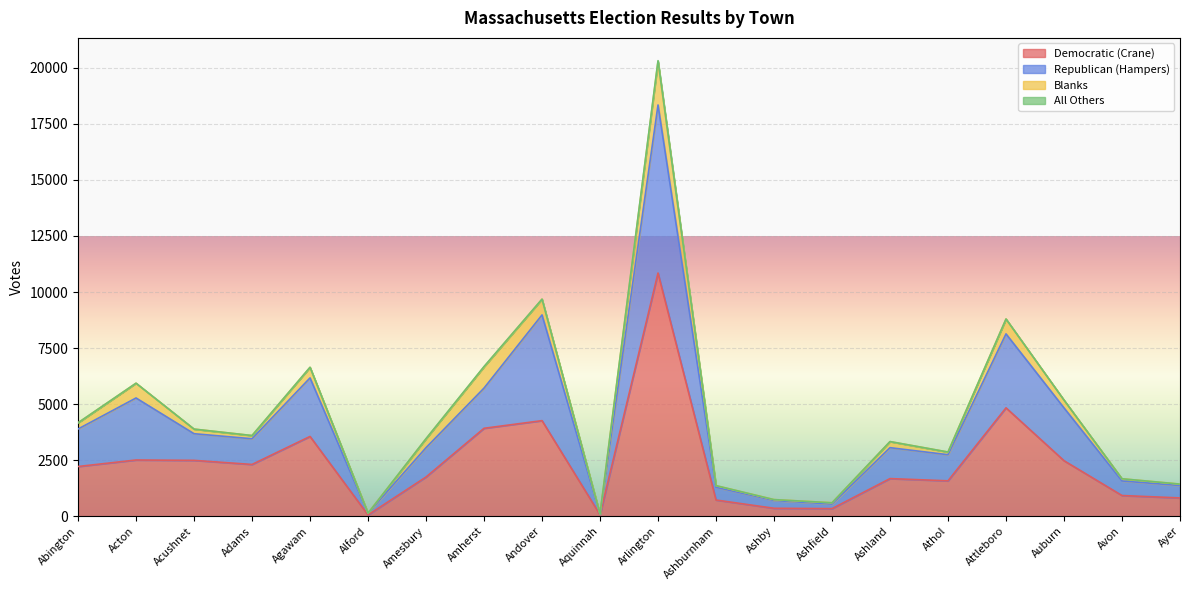

Which category has the lowest value in the Democratic (Crane) series?

Alford